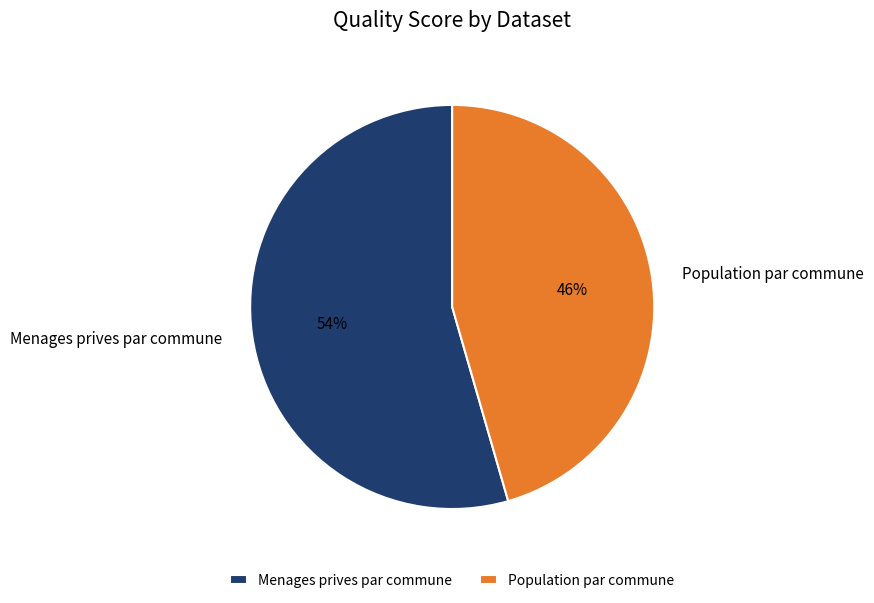

Which slice is the smallest?

Population par commune